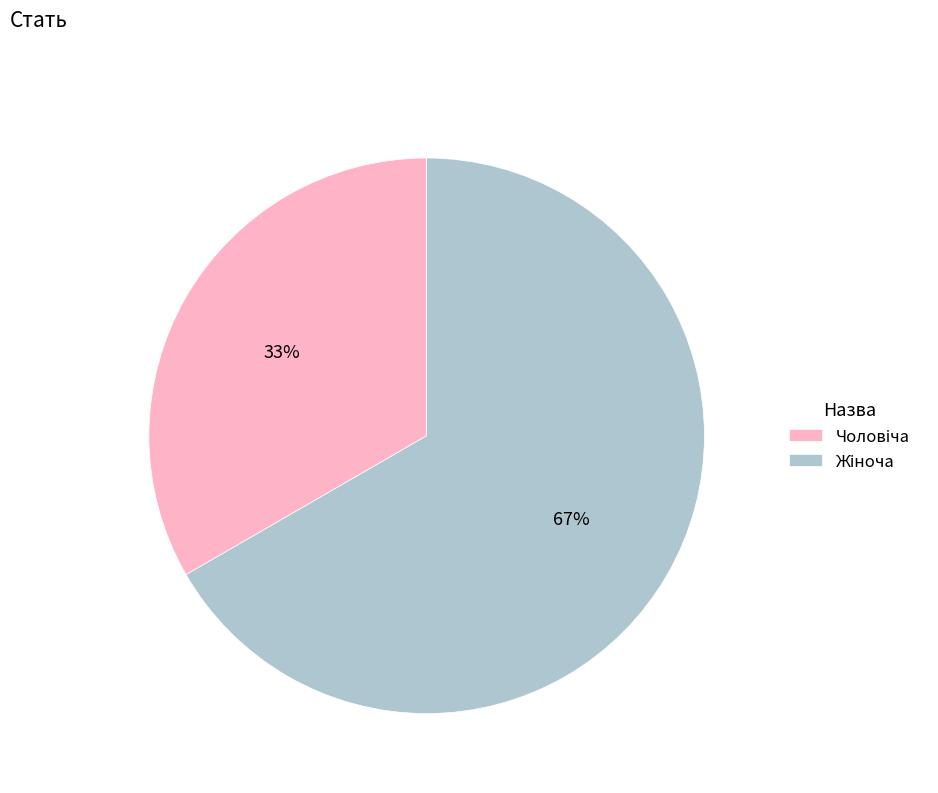

Is there any slice that represents more than half of the pie?

Yes